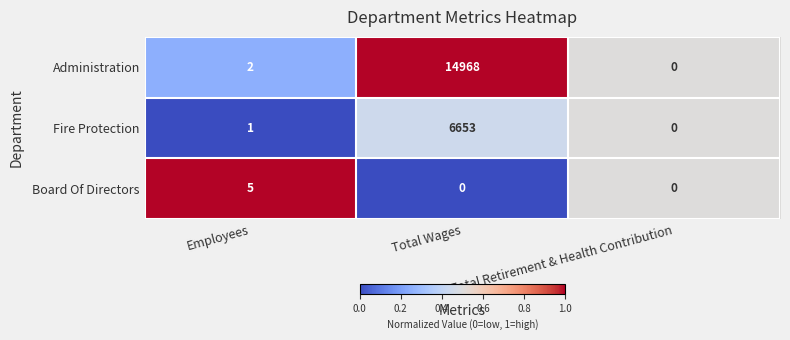

List the series in order of their overall mean, highest first.

Administration, Fire Protection, Board Of Directors